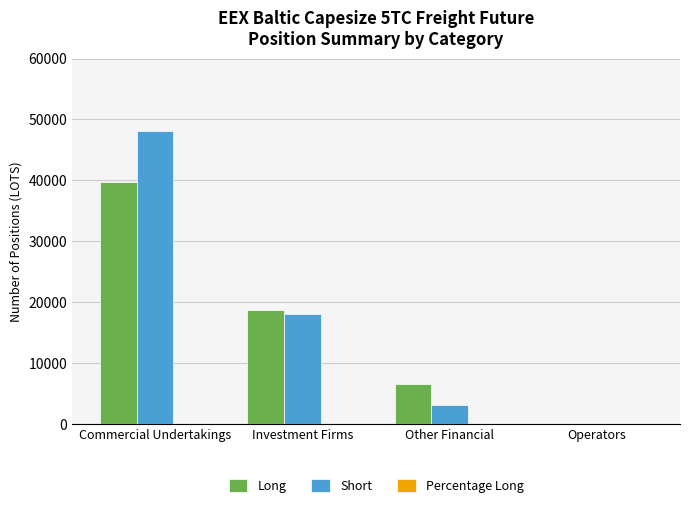

The value of Long at Operators is 0.0. True or false?

True